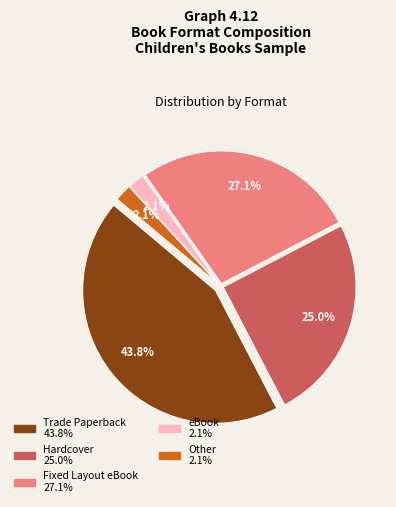

Which category has the biggest portion of the pie?

Trade Paperback